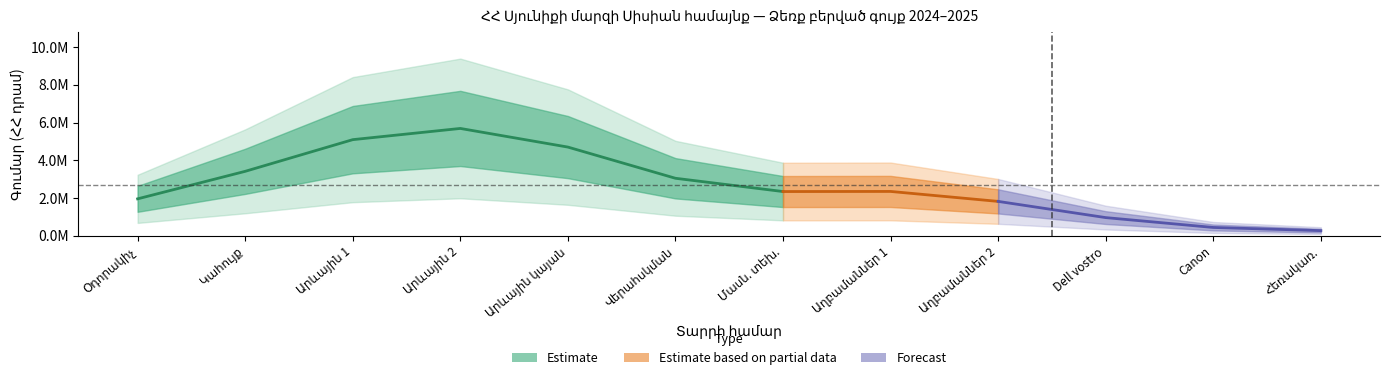

What is the average value?

2678656